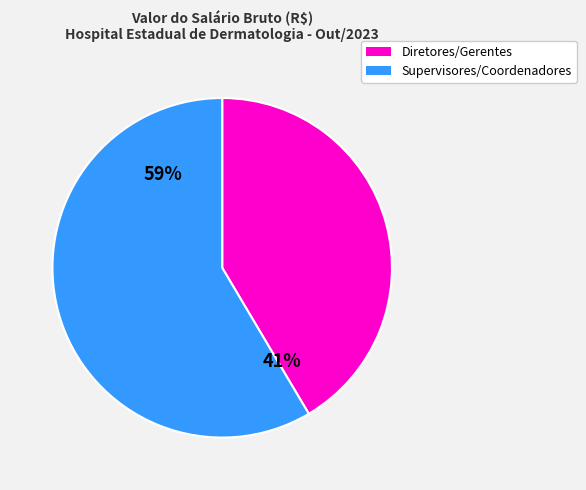

To the nearest percent, what is the average slice percentage?

50%